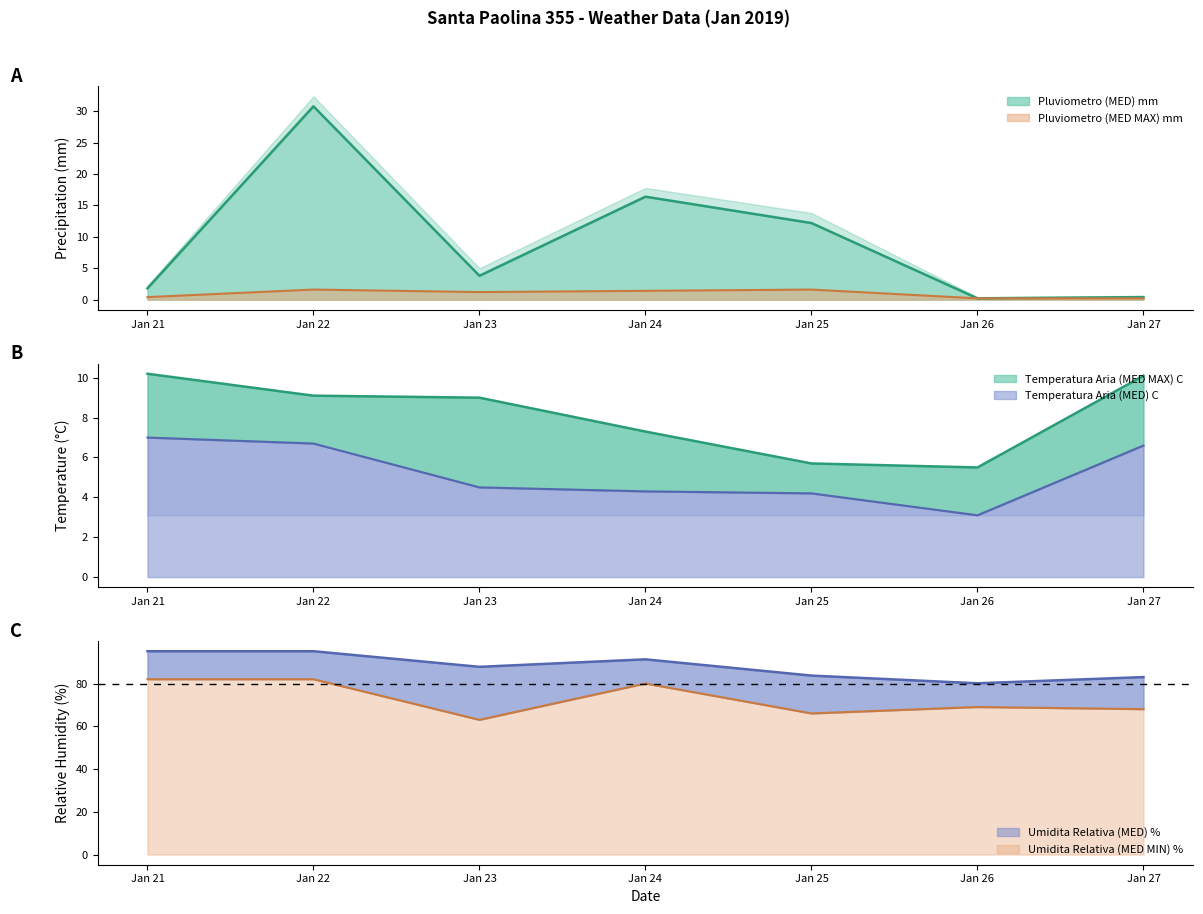

Where is Umidita Relativa (MED) % nearest to the value 87?

Jan 23